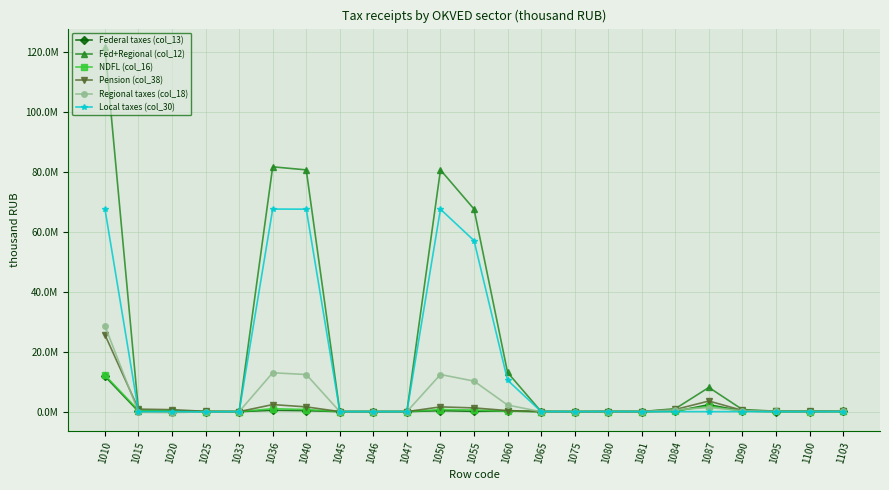

At which category does the chart reach its peak across all series?

1010